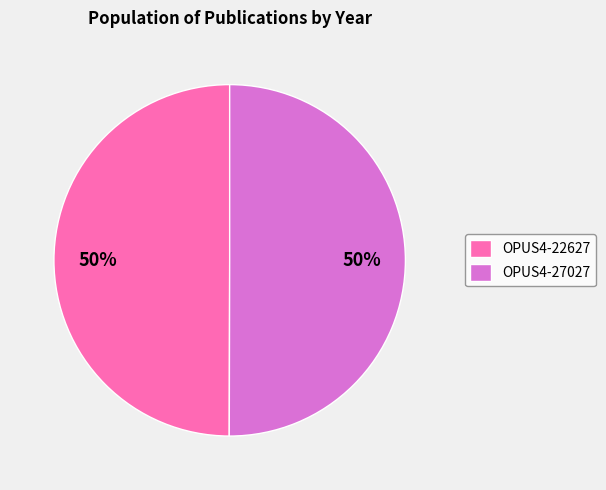

To the nearest percent, what is the combined percentage of OPUS4-22627 and OPUS4-27027?

100%